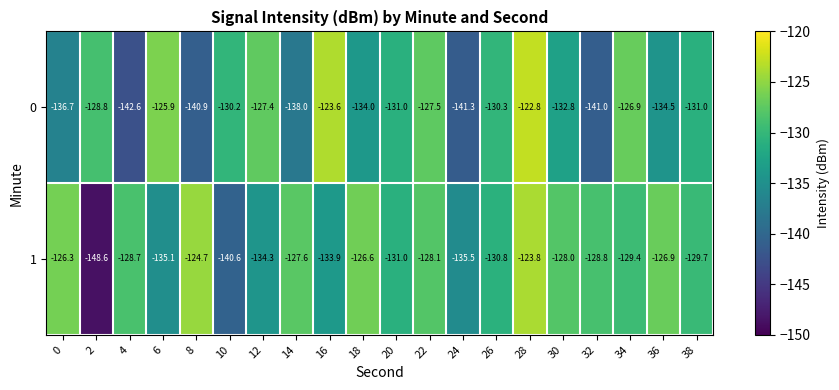

Rank the series by their average value, from highest to lowest.

1, 0